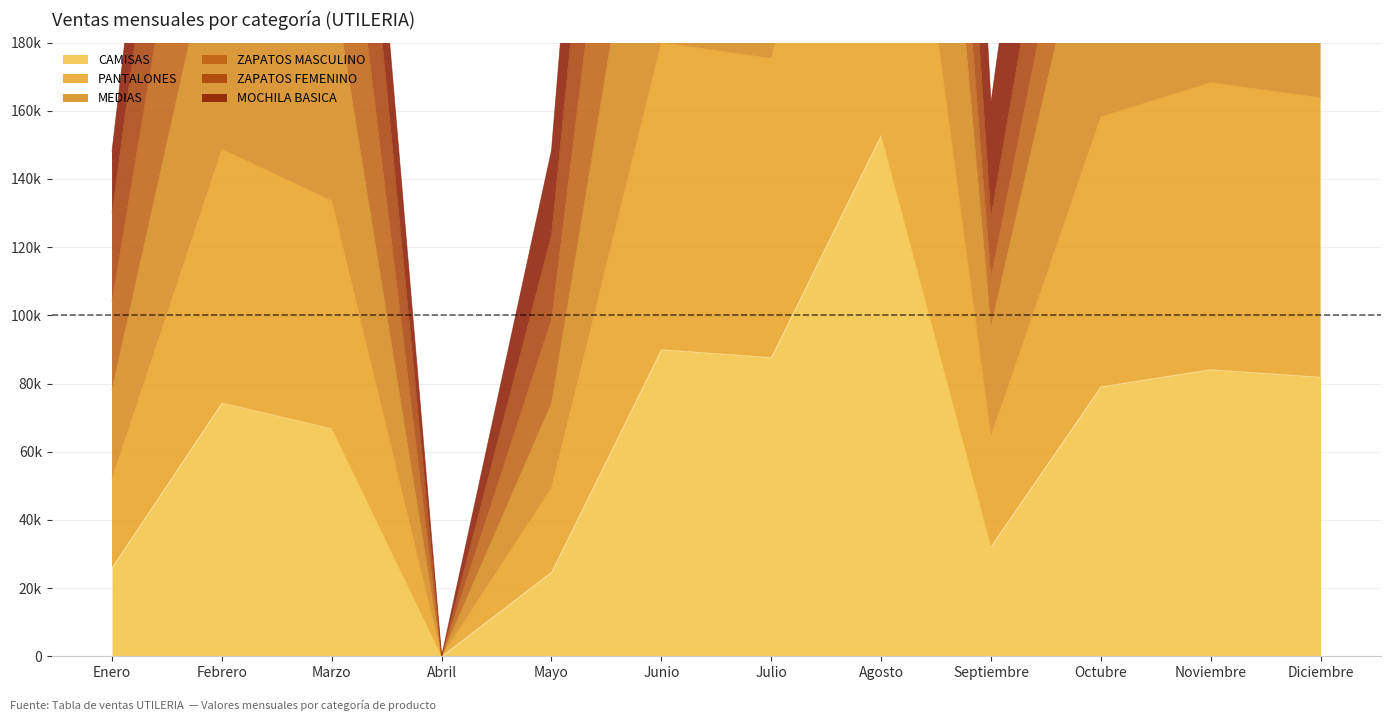

Which series has the largest range (max minus min)?

MEDIAS